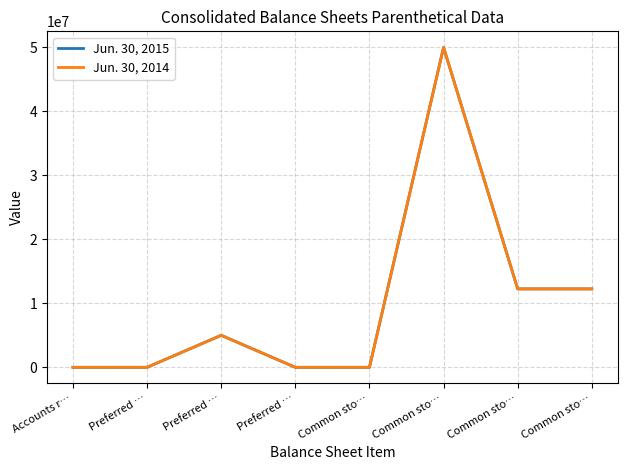

Does the chart have visible grid lines?

Yes